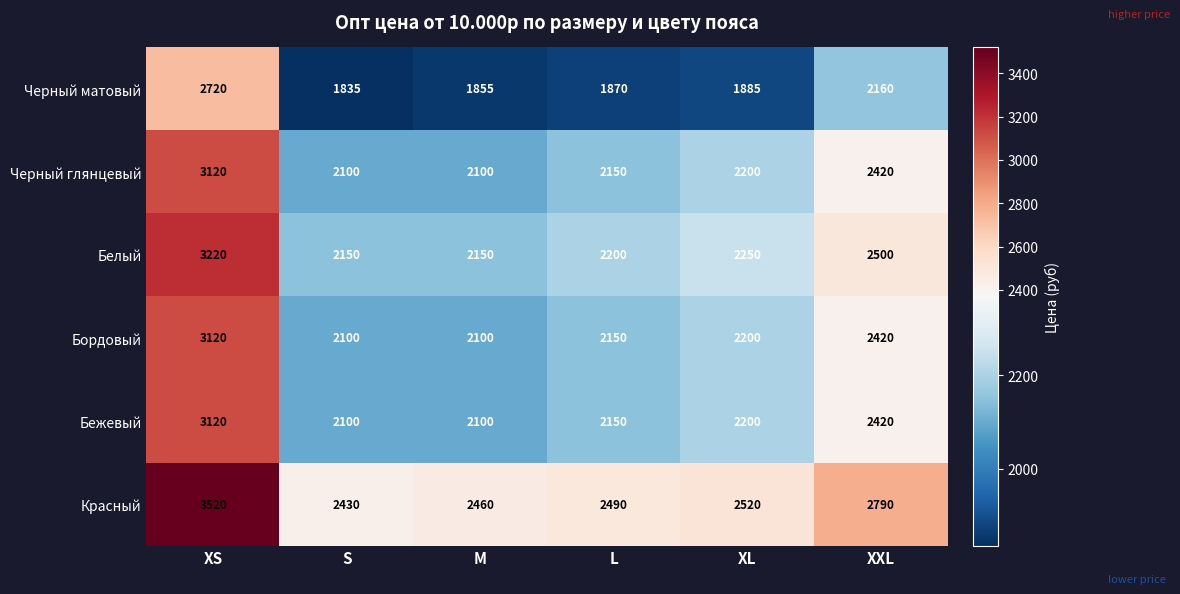

At which category is the sum across all series the highest?

XS